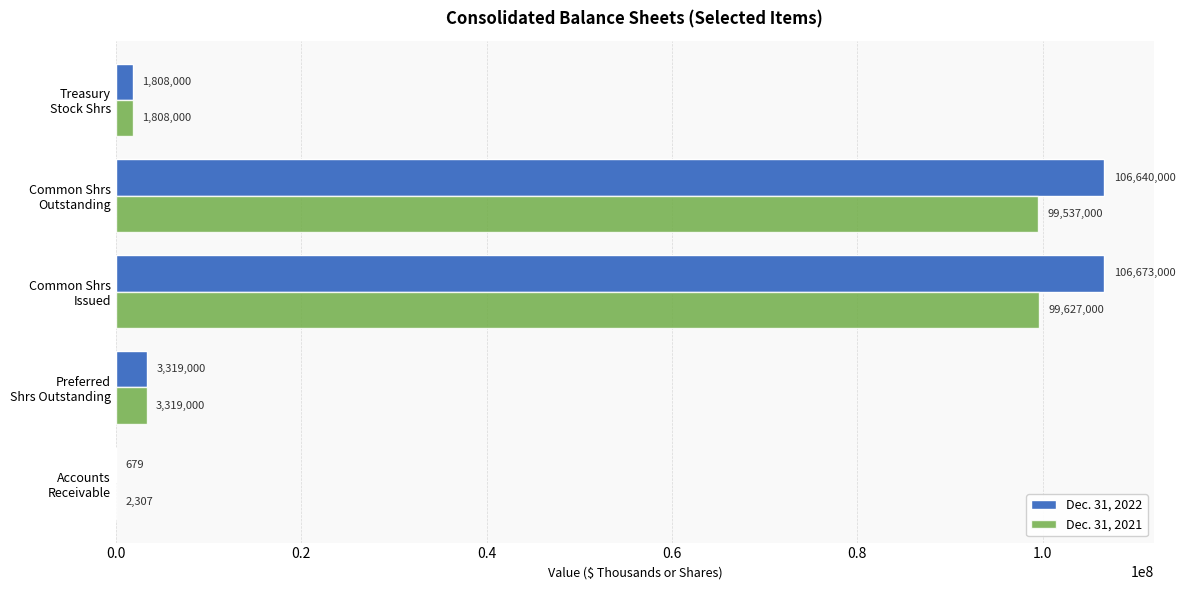

Which series has the largest total across all categories?

Dec. 31, 2022